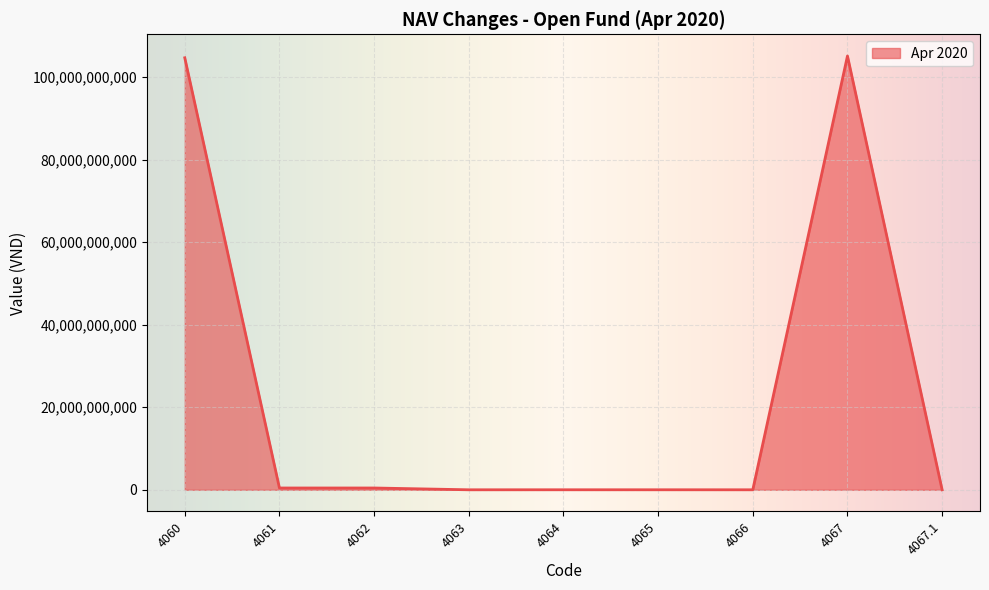

How many points are lower than both their immediate neighbors (excluding endpoints)?

2